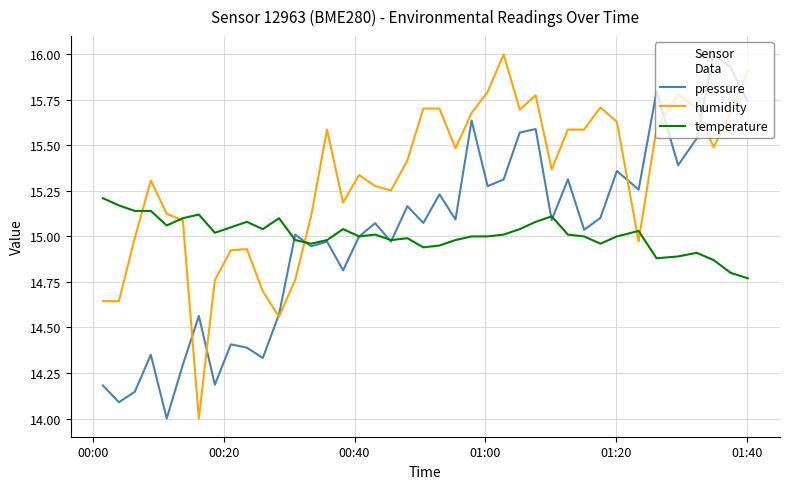

What is the sum of all pressure values?

599.8